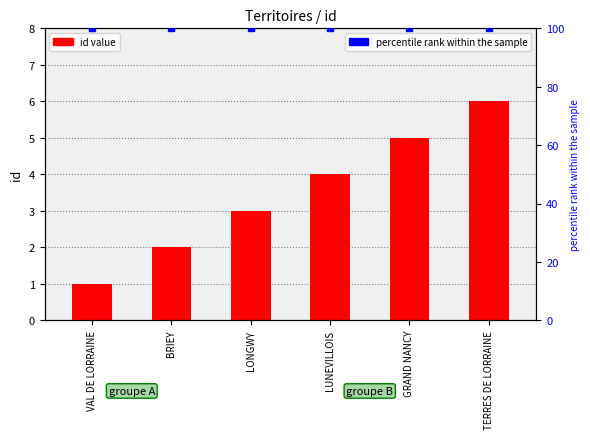

Which series reaches the maximum Y coordinate?

percentile rank within the sample